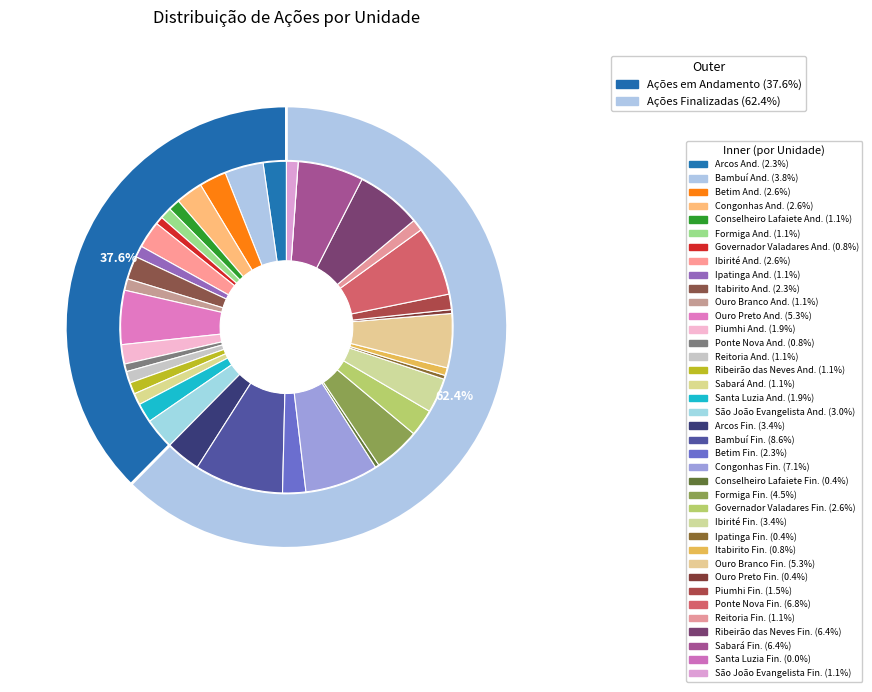

The acoes_em_andamento slice represents 1% of the pie. True or false?

False